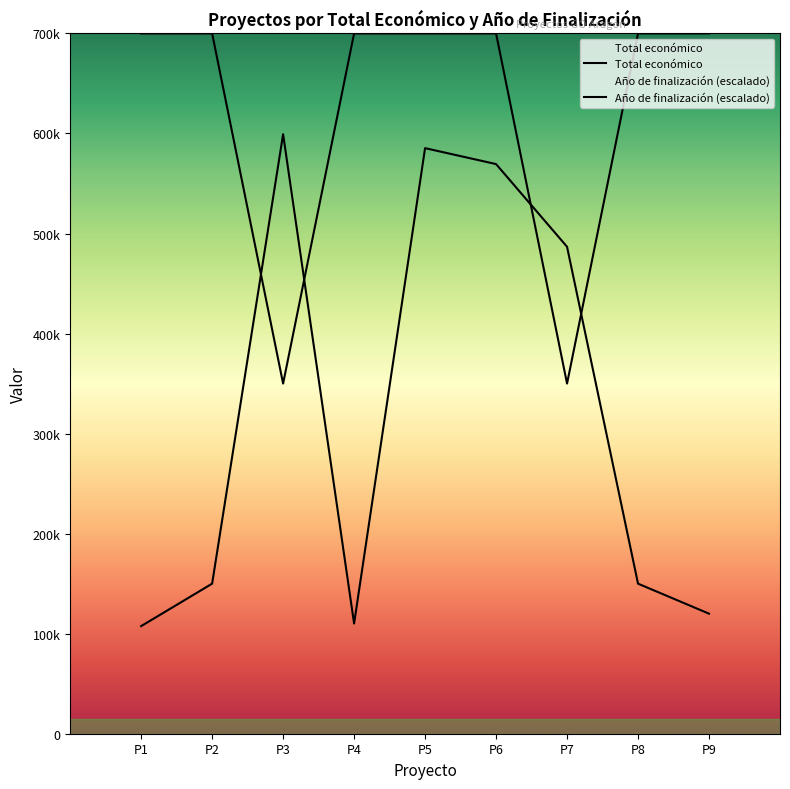

At which label does Total económico reach its peak?

P3